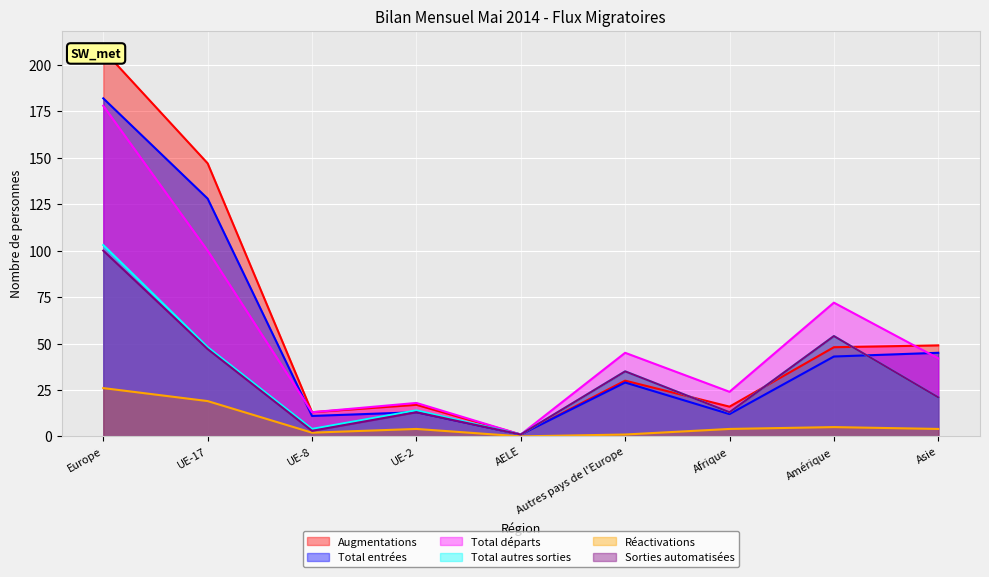

True or false: Total autres sorties and Sorties automatisées intersect in this chart.

False